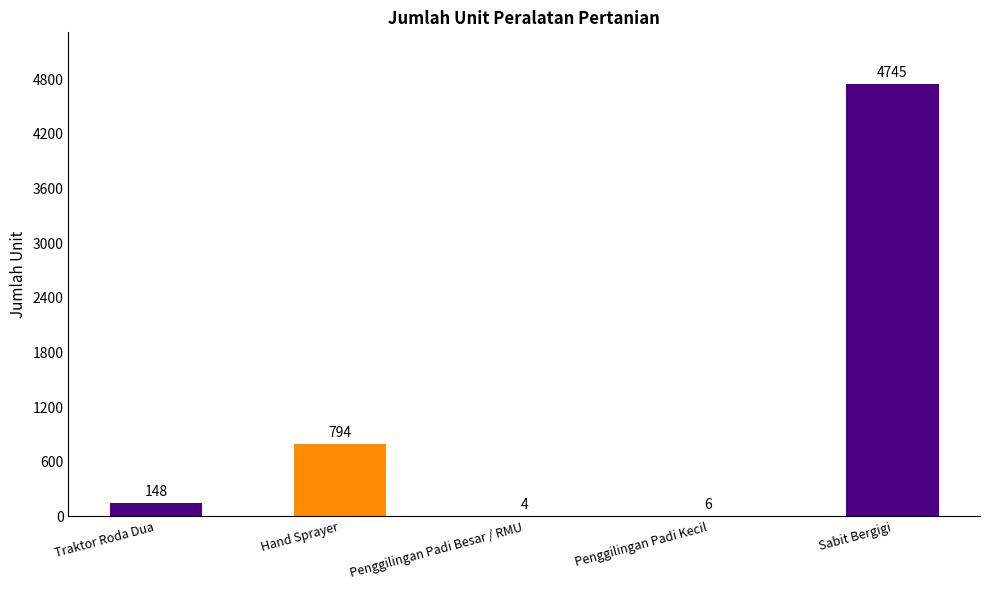

The chart shows a value of 4 at Penggilingan Padi Besar / RMU. True or false?

True